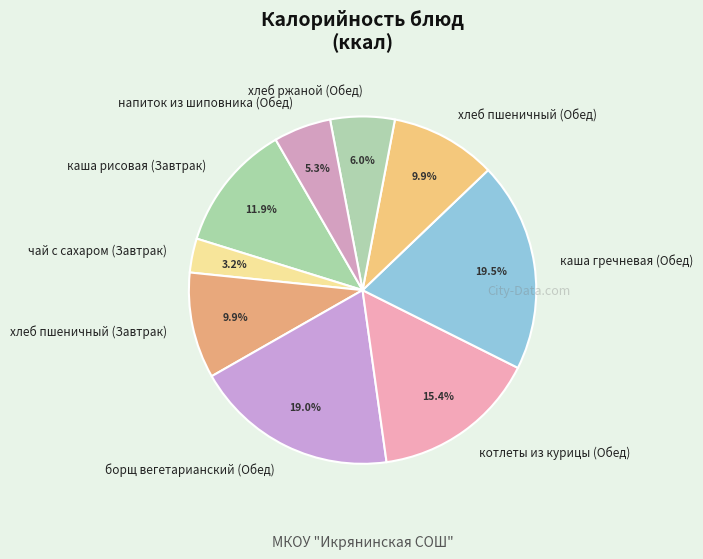

What is the ratio of the value at чай с сахаром (Завтрак) to the value at каша рисовая (Завтрак)?

0.3